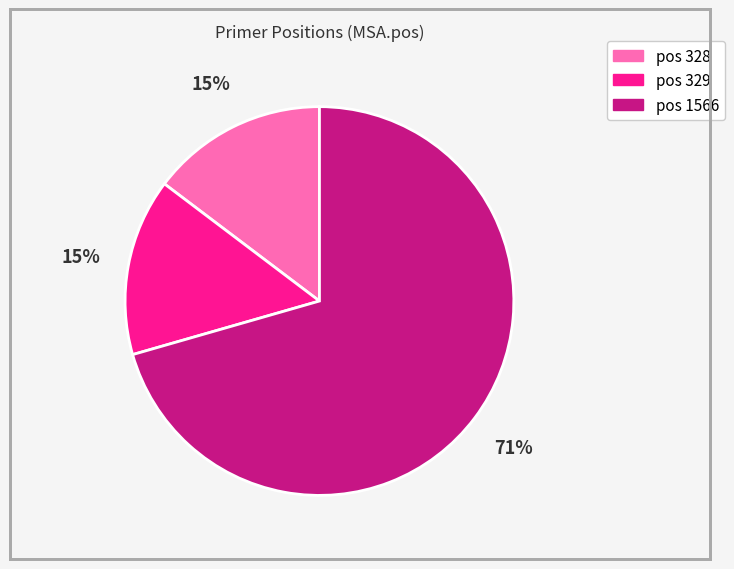

Is there a majority slice in this chart?

Yes